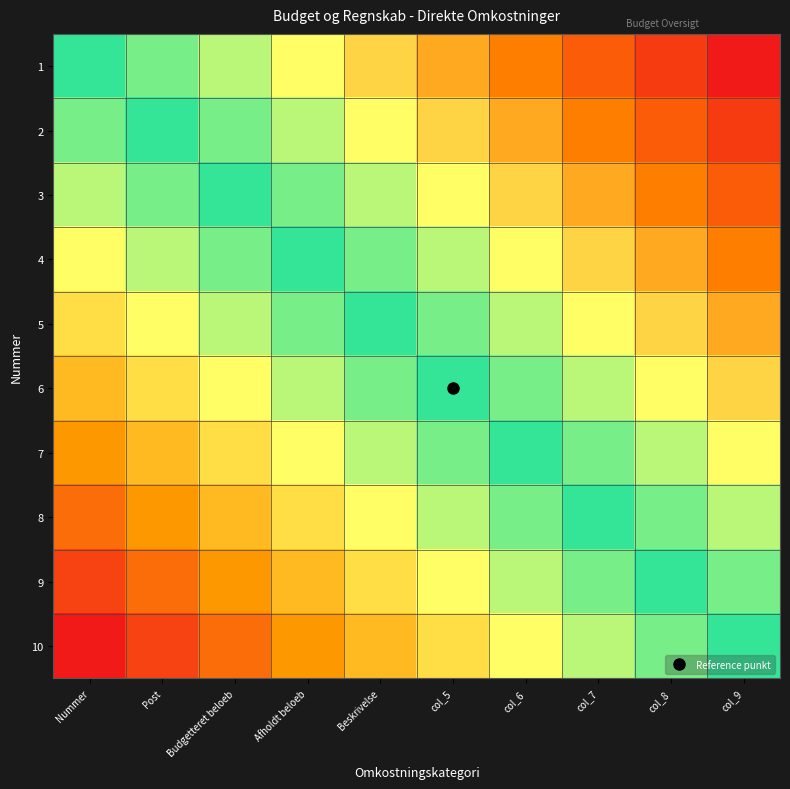

What is the greatest value displayed?

1.0